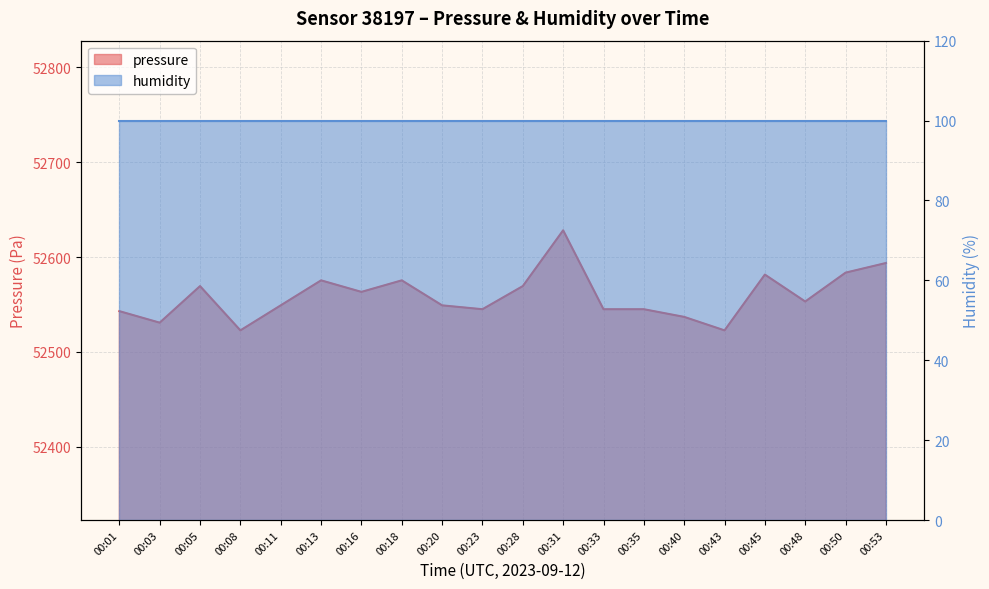

List the labels in order of value, largest first.

00:31, 00:53, 00:50, 00:45, 00:13, 00:18, 00:05, 00:28, 00:16, 00:48, 00:11, 00:20, 00:23, 00:33, 00:35, 00:01, 00:40, 00:03, 00:08, 00:43